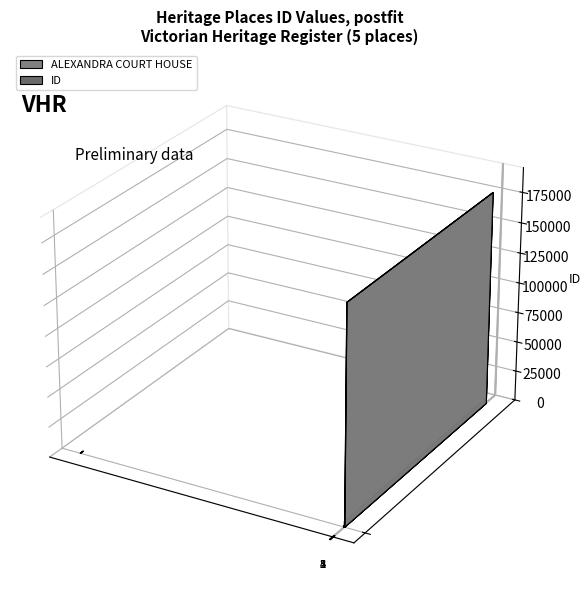

Which label corresponds to the smallest value in the chart?

ALEXANDRA COURT HOUSE